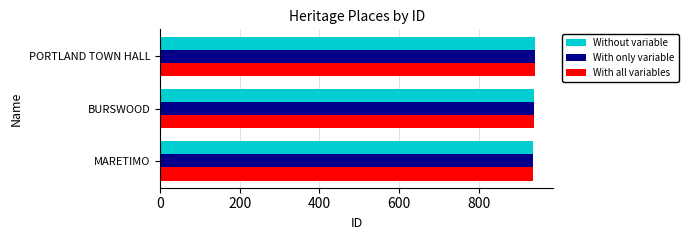

What is the total value across all series at PORTLAND TOWN HALL?

2820